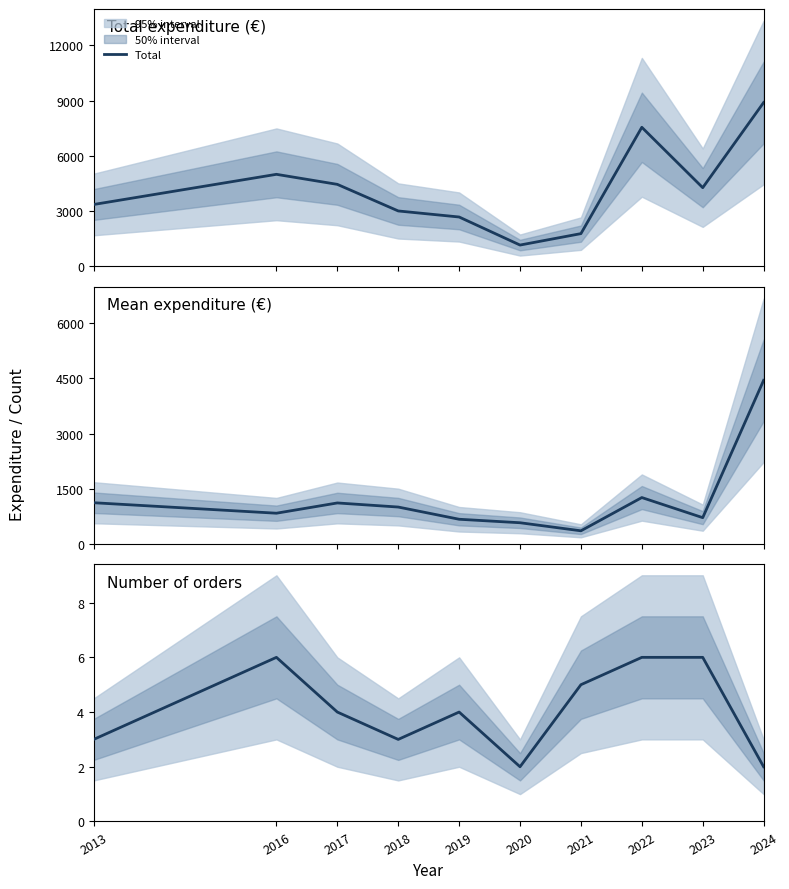

What is the maximum value for Count?

6.0